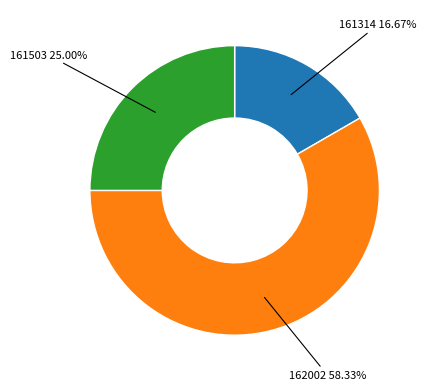

Does 161314 account for over 50% of the chart?

No